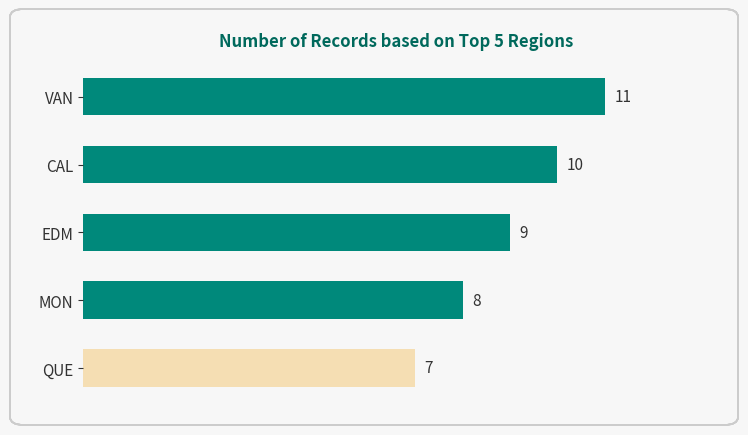

What is the sum of all values?

45